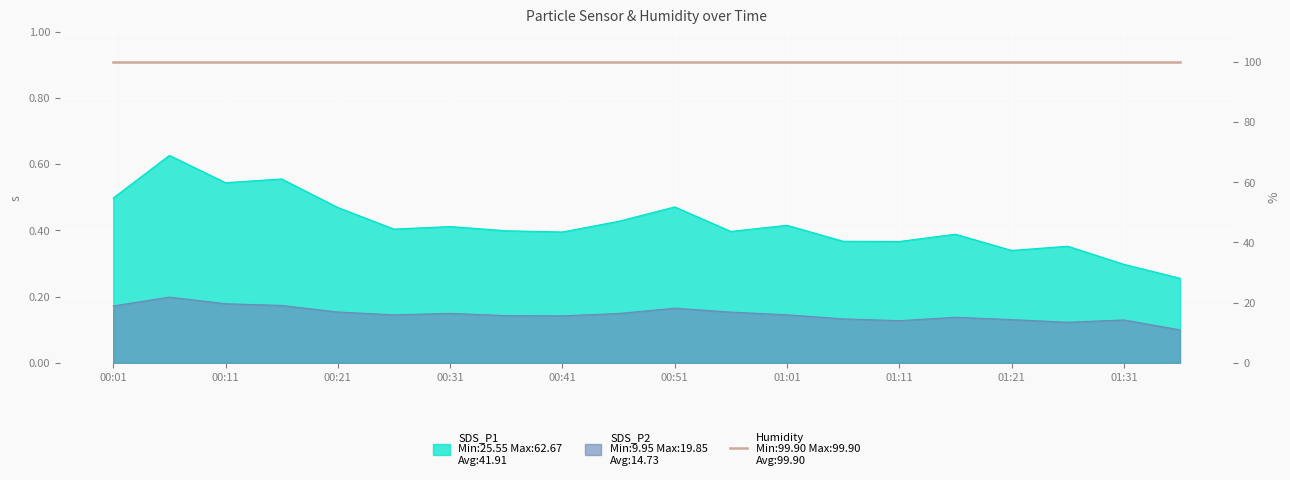

How many lines are shown in the chart?

2